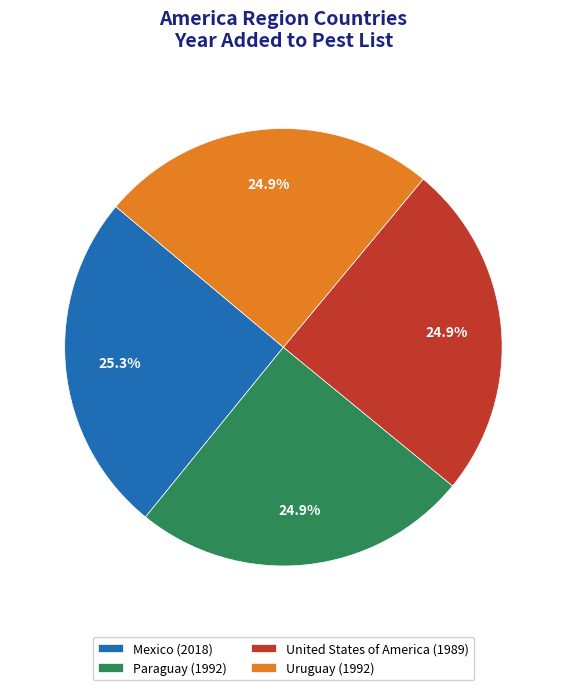

Does any single category account for the majority?

No